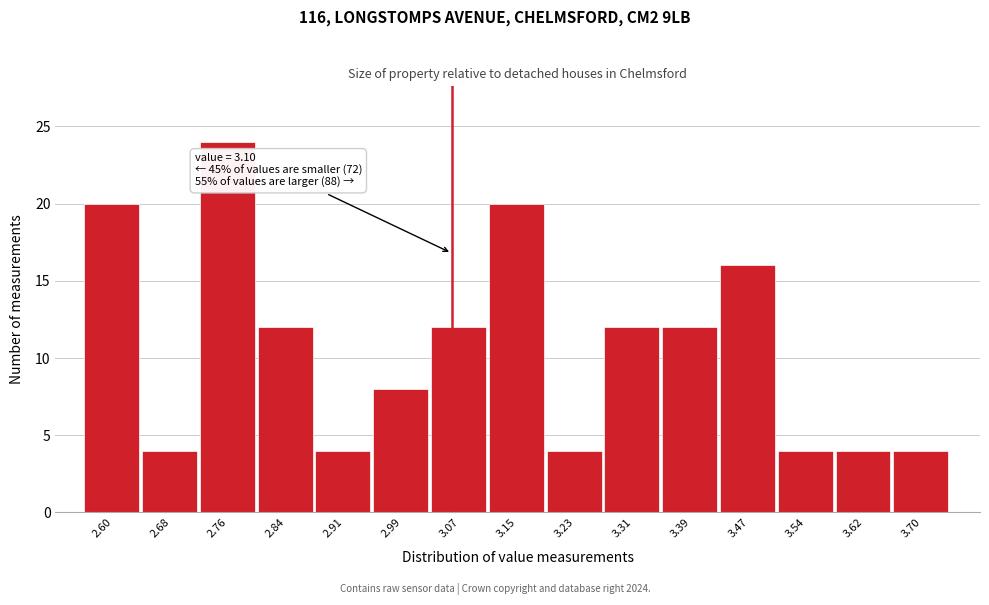

Reading left to right, what are all the values shown in this chart?

20	4	24	12	4	8	12	20	4	12	12	16	4	4	4